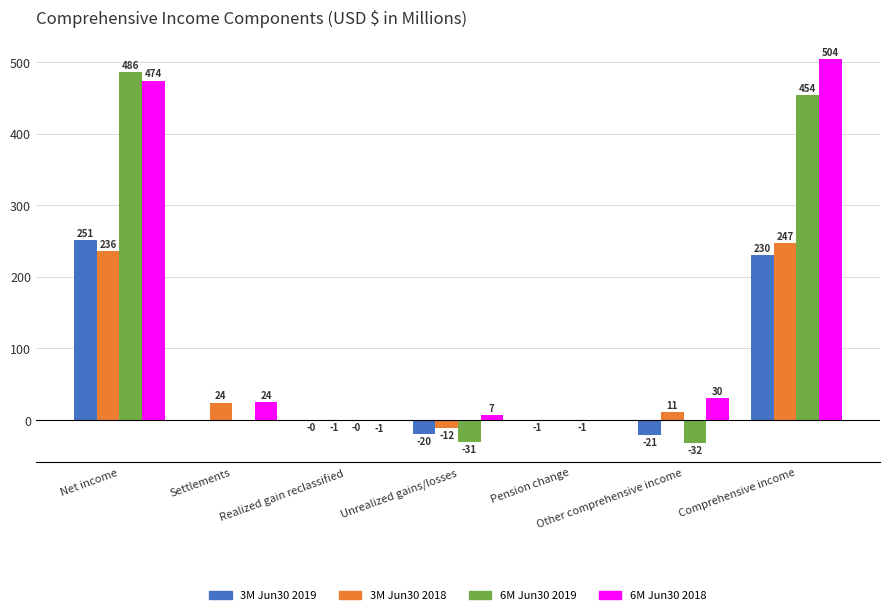

The value of 6M Jun30 2019 at Comprehensive income is 196.2. True or false?

False